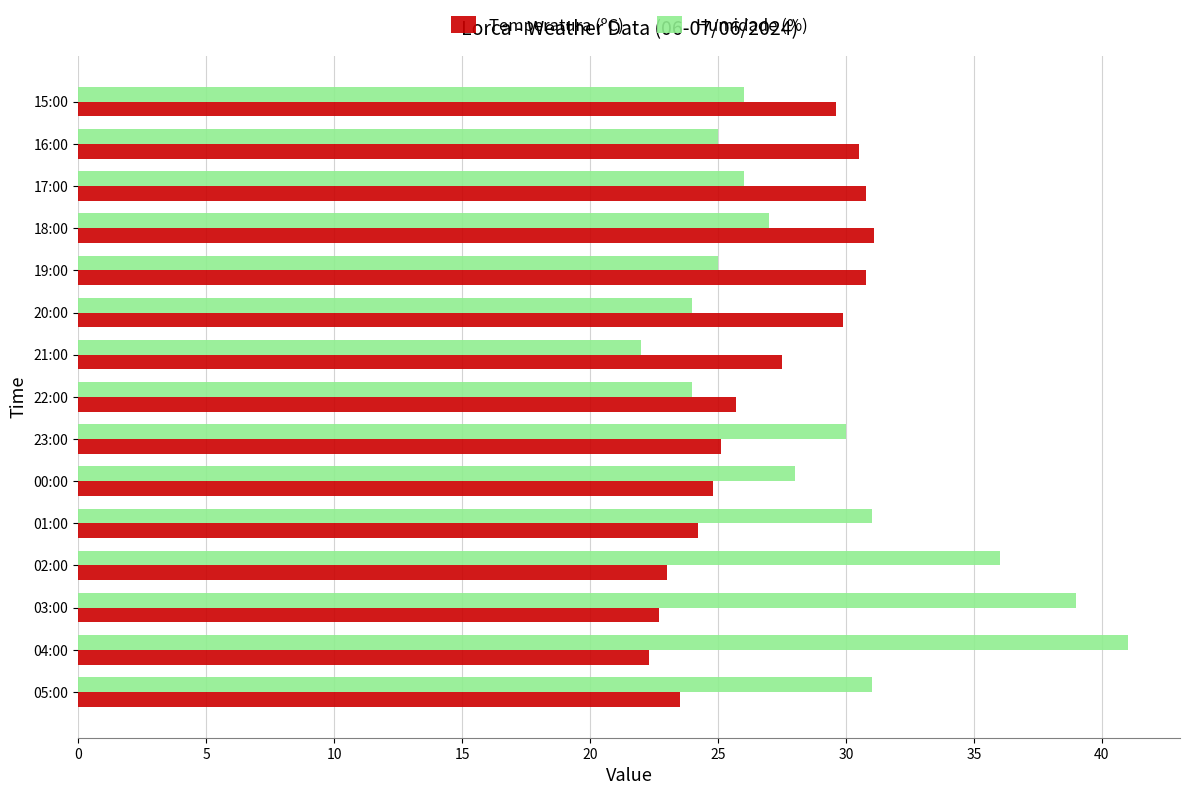

Which series has the largest total across all categories?

Humidade (%)